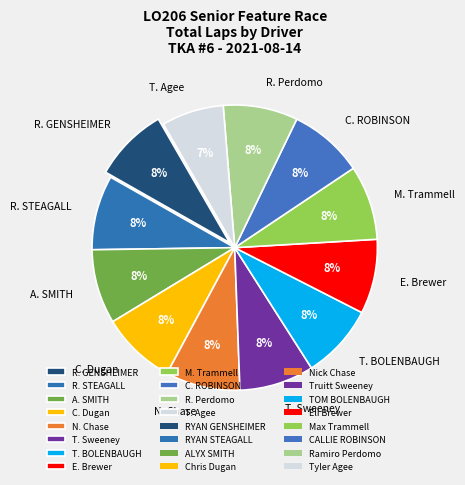

Is the sum of R. Perdomo and T. BOLENBAUGH greater than half?

No